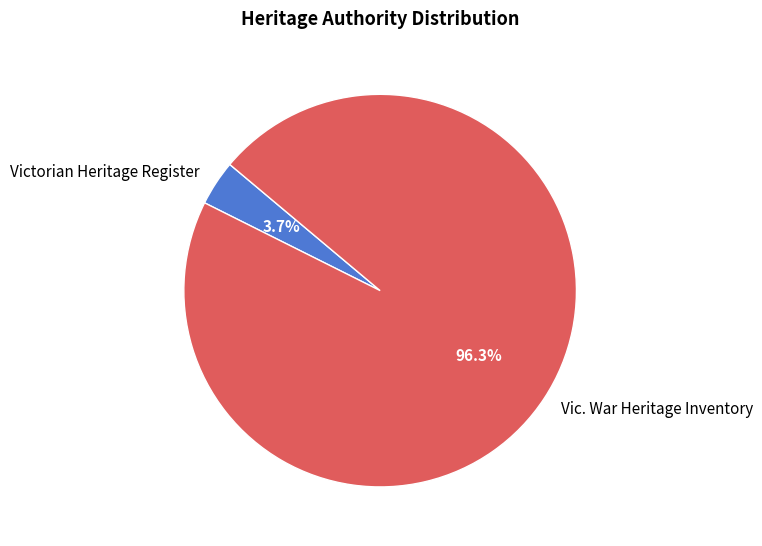

Which slice is the smallest?

Victorian Heritage Register